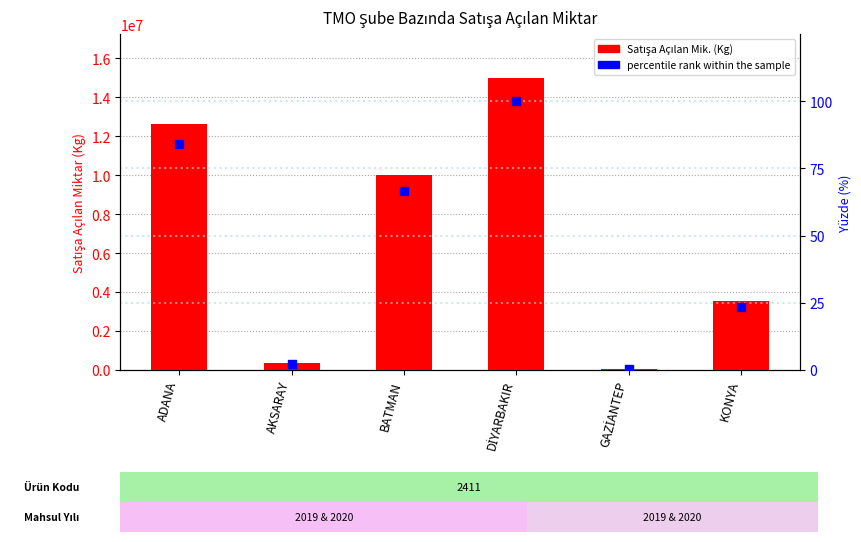

Which series has the largest Y range (max minus min)?

Satışa Açılan Mik. (Kg)